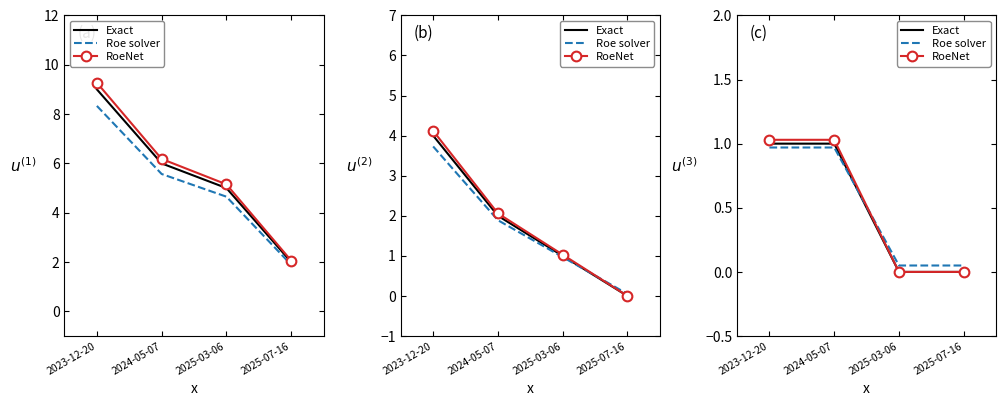

Rank the series by their maximum value, from highest to lowest.

RoeNet, Exact, Roe solver